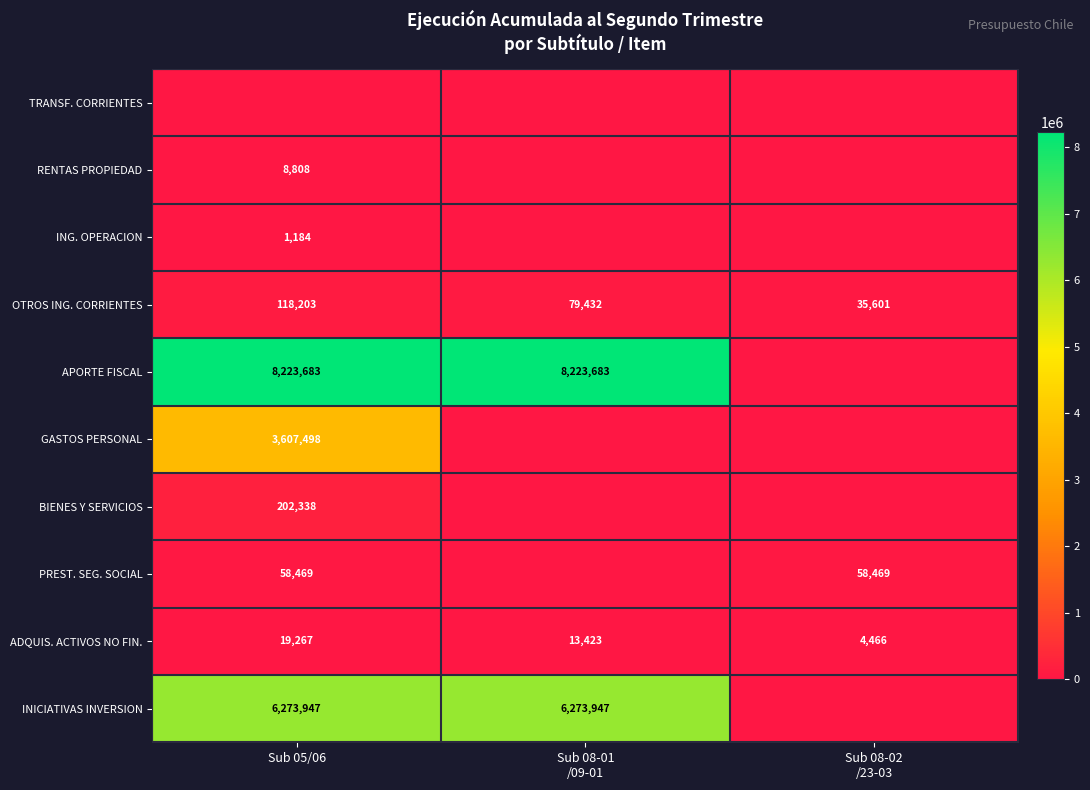

What is the difference between the maximum and minimum values in the ADQUIS. ACTIVOS NO FIN. series?

14801